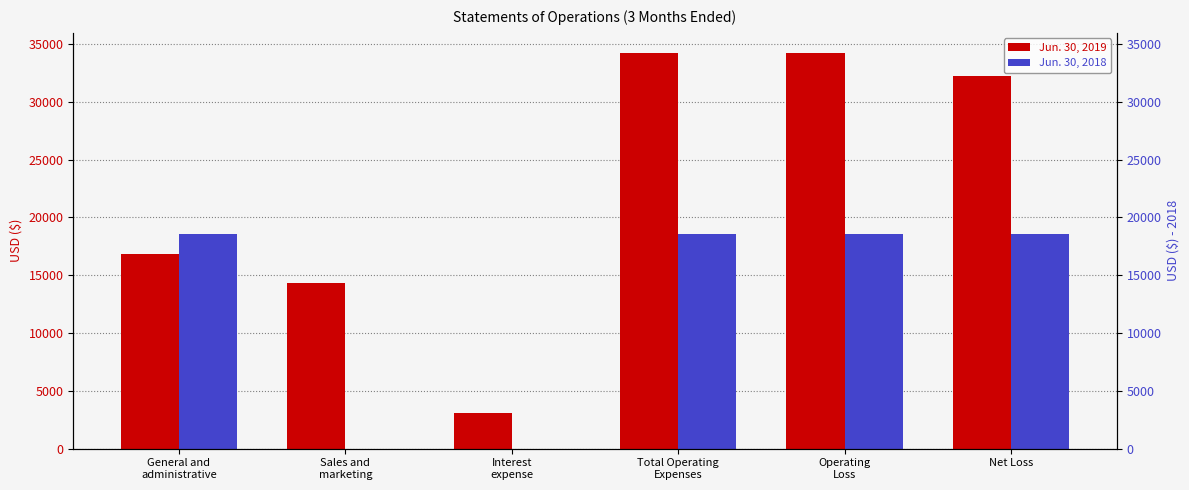

Between Operating
Loss and Total Operating
Expenses, which is larger?

Operating
Loss